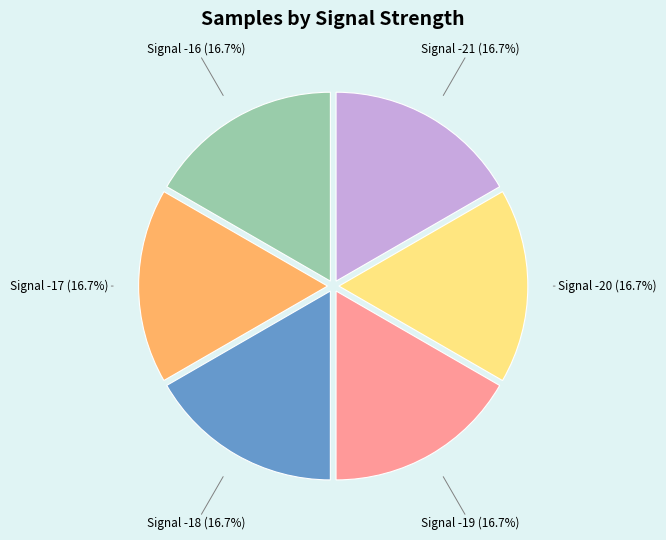

Is it true that Signal -16 is 3% of the pie?

False